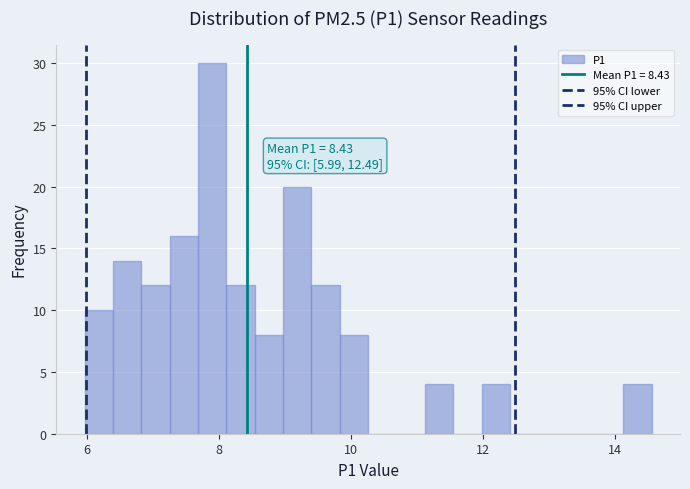

Read against the x-axis, roughly where is the centre of the tallest bar?

8.0